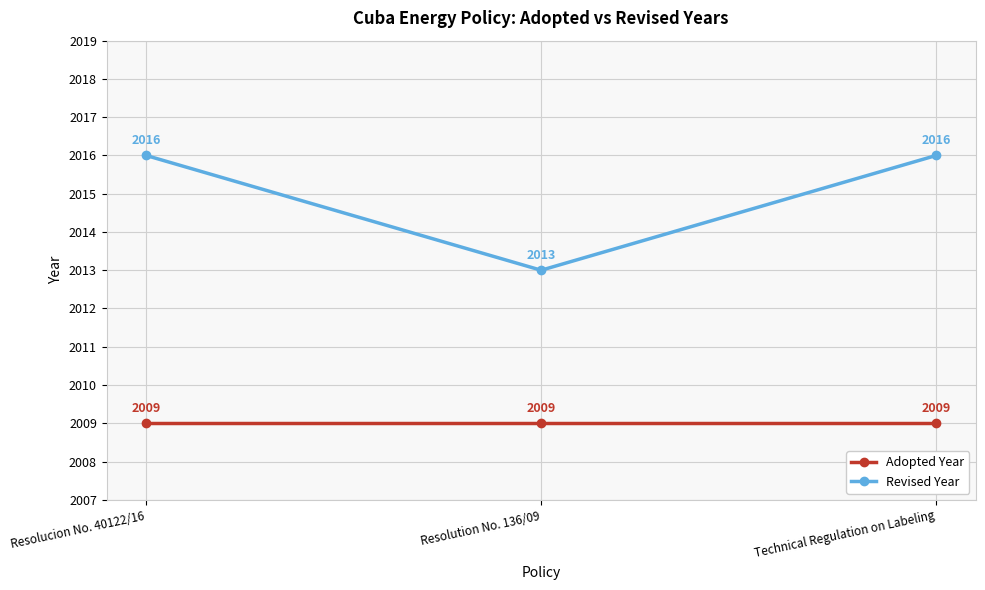

What is the maximum value for Revised Year?

2016